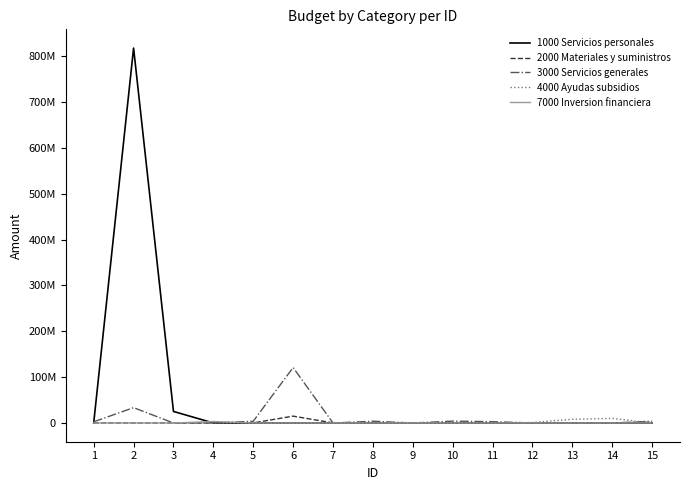

What are all the series names shown in the legend?

1000 Servicios personales, 2000 Materiales y suministros, 3000 Servicios generales, 4000 Ayudas subsidios, 7000 Inversion financiera